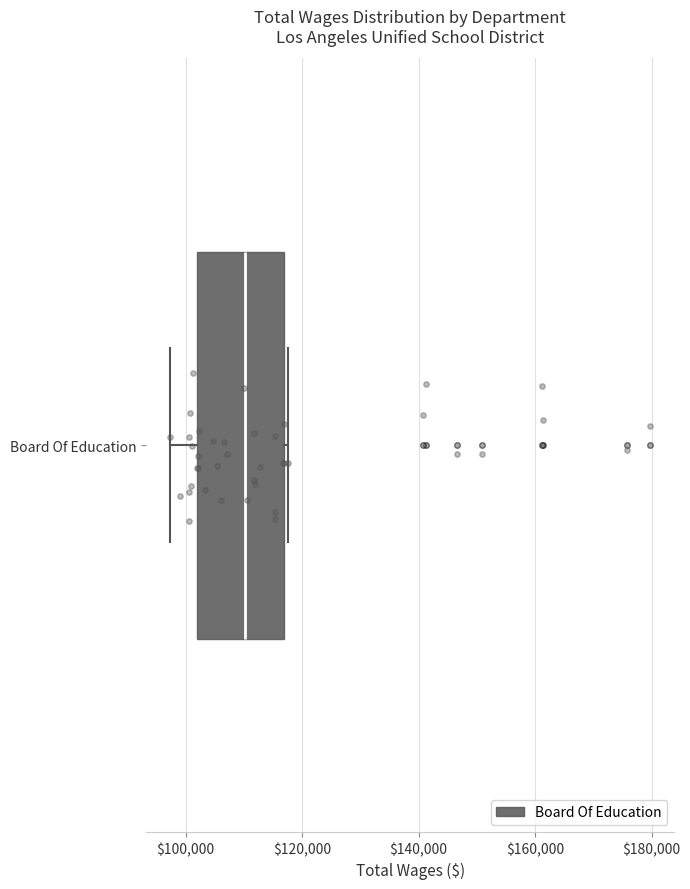

Where is the right edge of the box for Board Of Education on the x-axis? The values are not printed on the chart, so give them approximately, as read against the axis.

116000